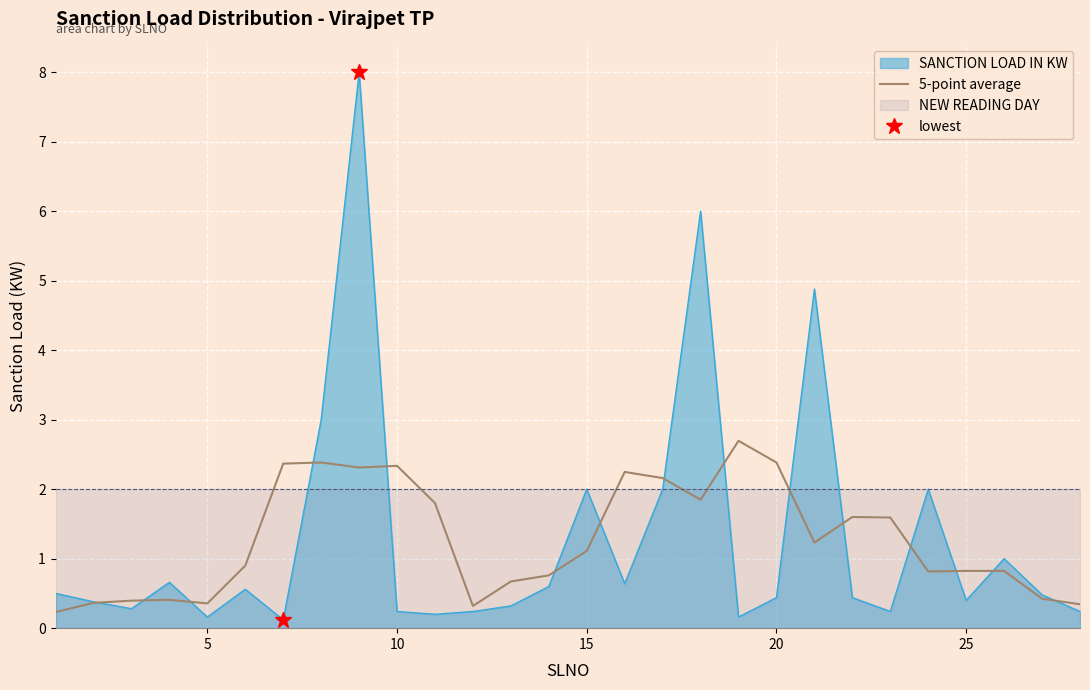

Is it true that SANCTION LOAD IN KW equals 0.6 at 15?

False